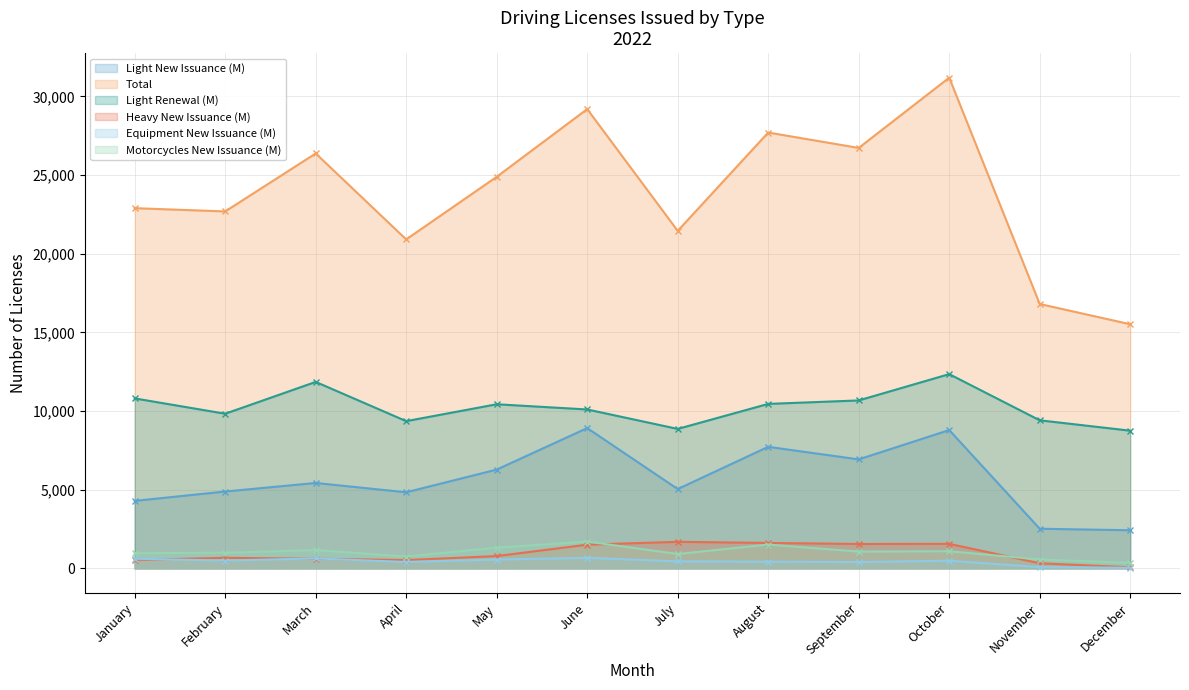

What is the total value across all series at August?

49437